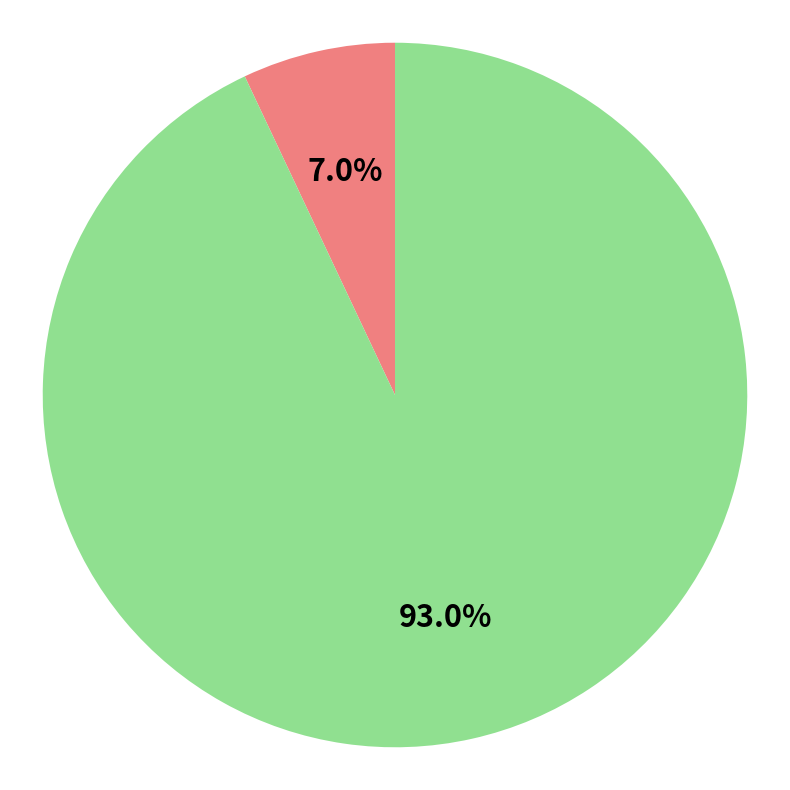

Does any single category account for the majority?

Yes